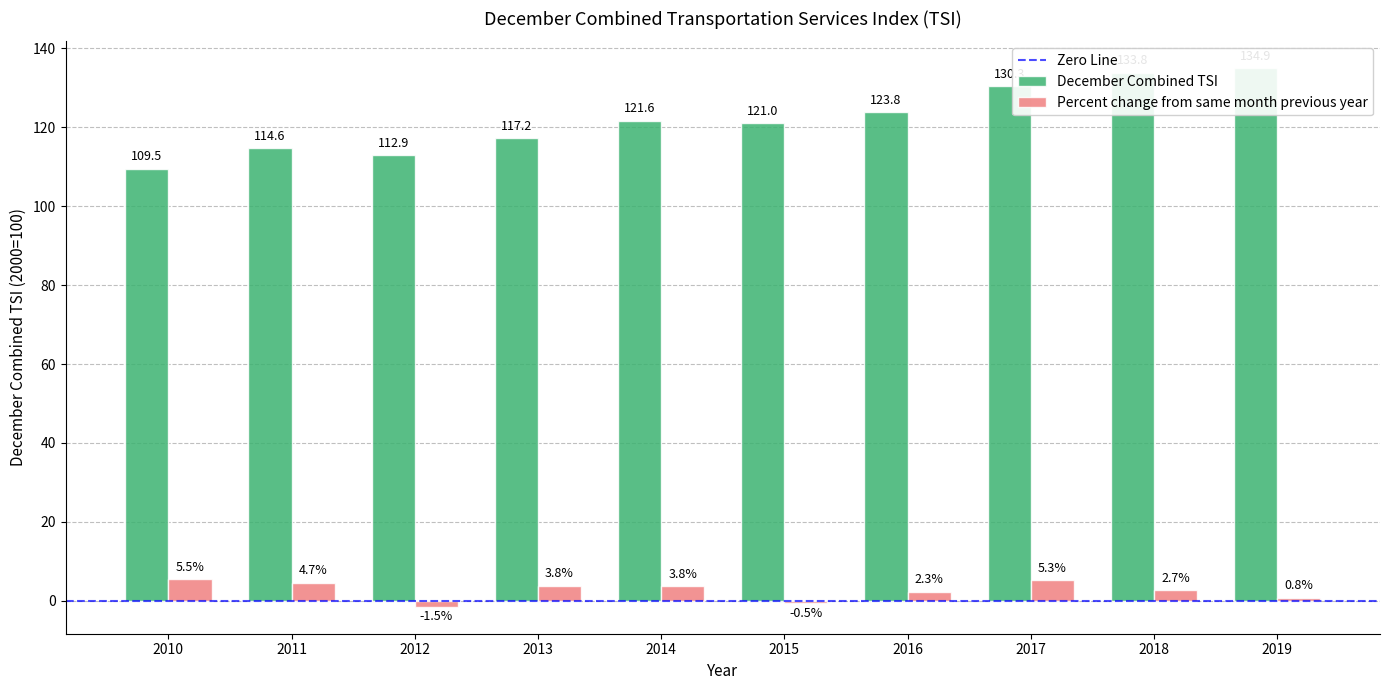

What is the average value of the Percent change from same month previous year series?

2.7